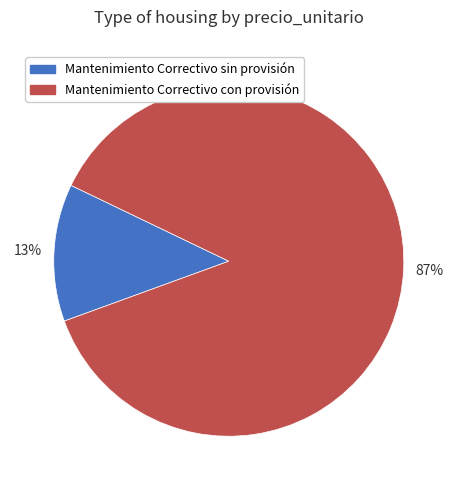

To the nearest percent, what percentage of the pie is Mantenimiento Correctivo sin provisión?

13%